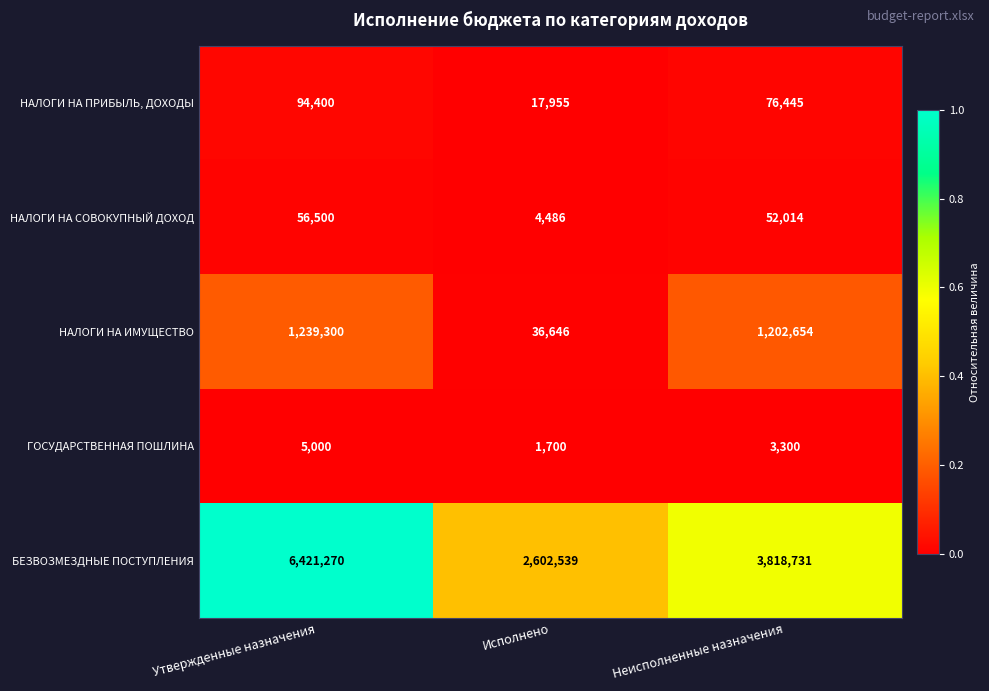

Which series has the largest range (max minus min)?

БЕЗВОЗМЕЗДНЫЕ ПОСТУПЛЕНИЯ